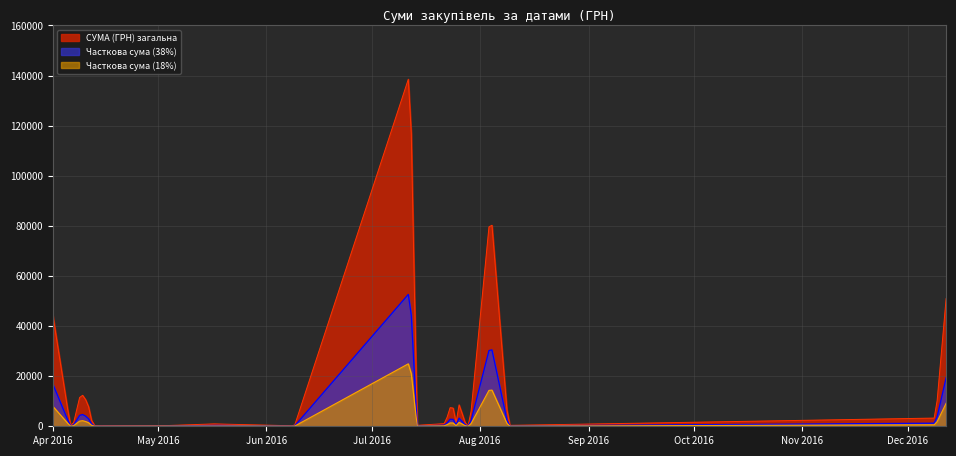

How many series are shown in this chart?

3